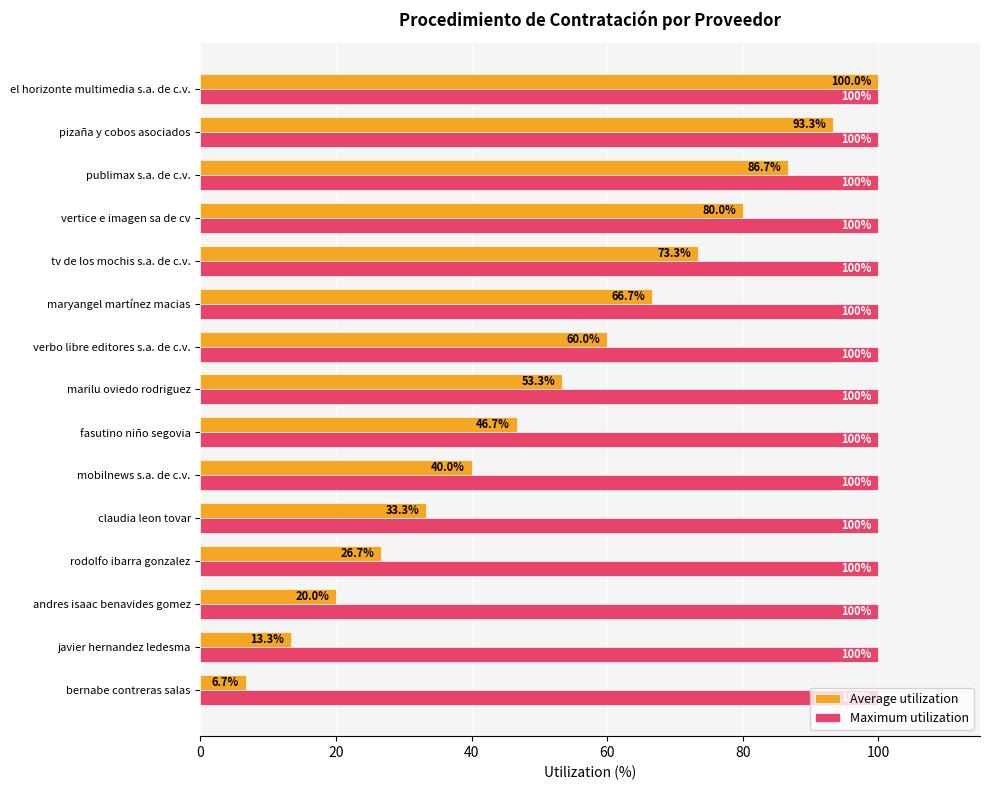

What is the sum of all Average utilization values?

800.0